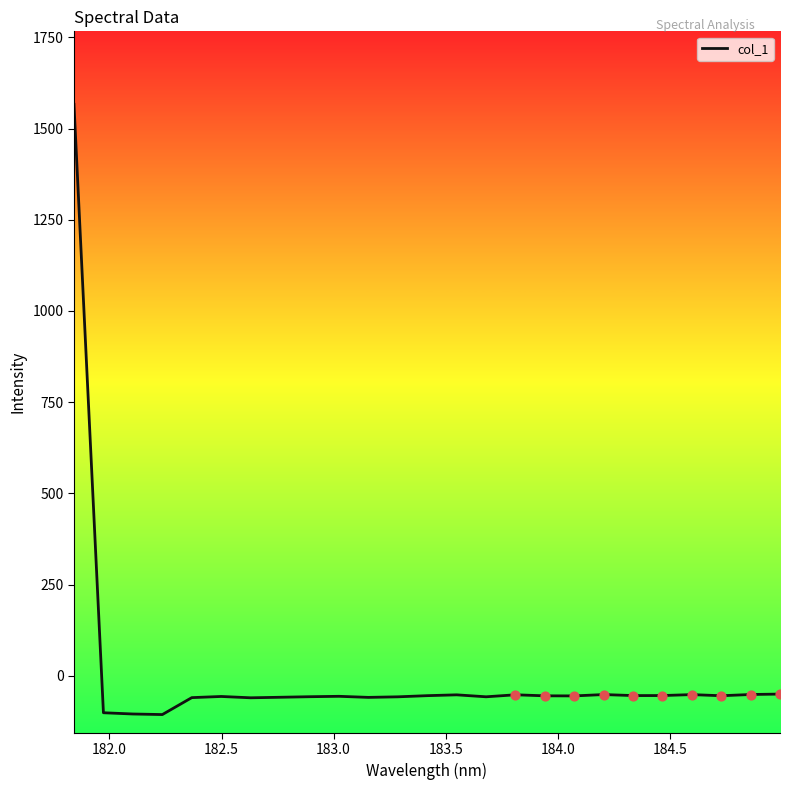

What is the difference between the maximum and minimum values?

1672.2